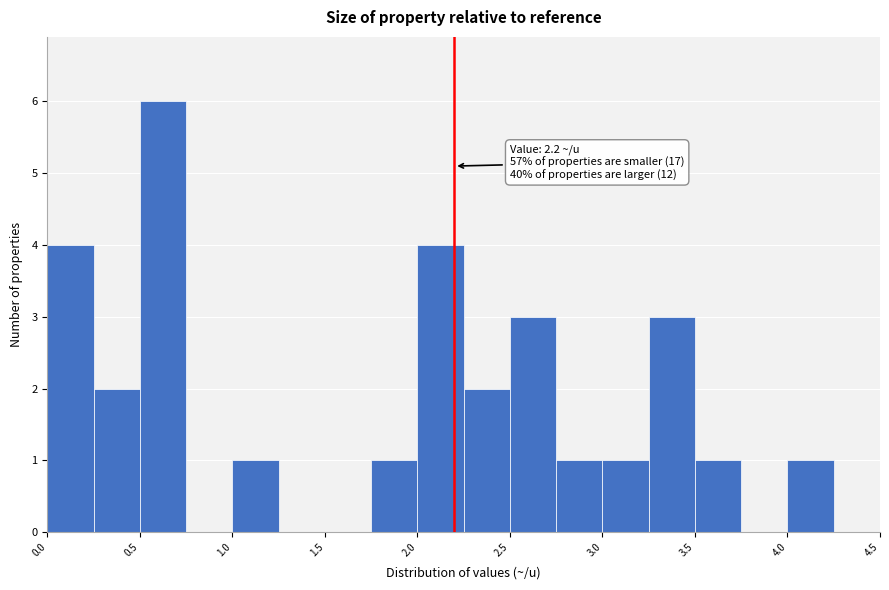

Which range on the x-axis has the tallest bar?

0.50 to 0.75